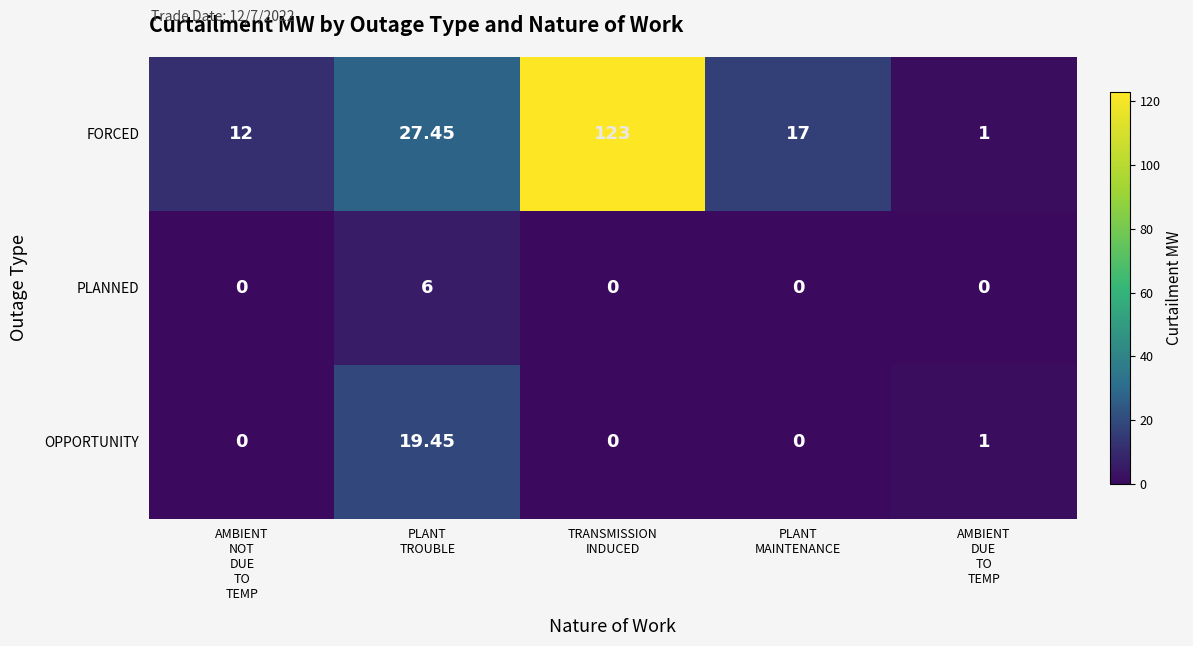

What is the total value across all series at AMBIENT
NOT
DUE
TO
TEMP?

12.0